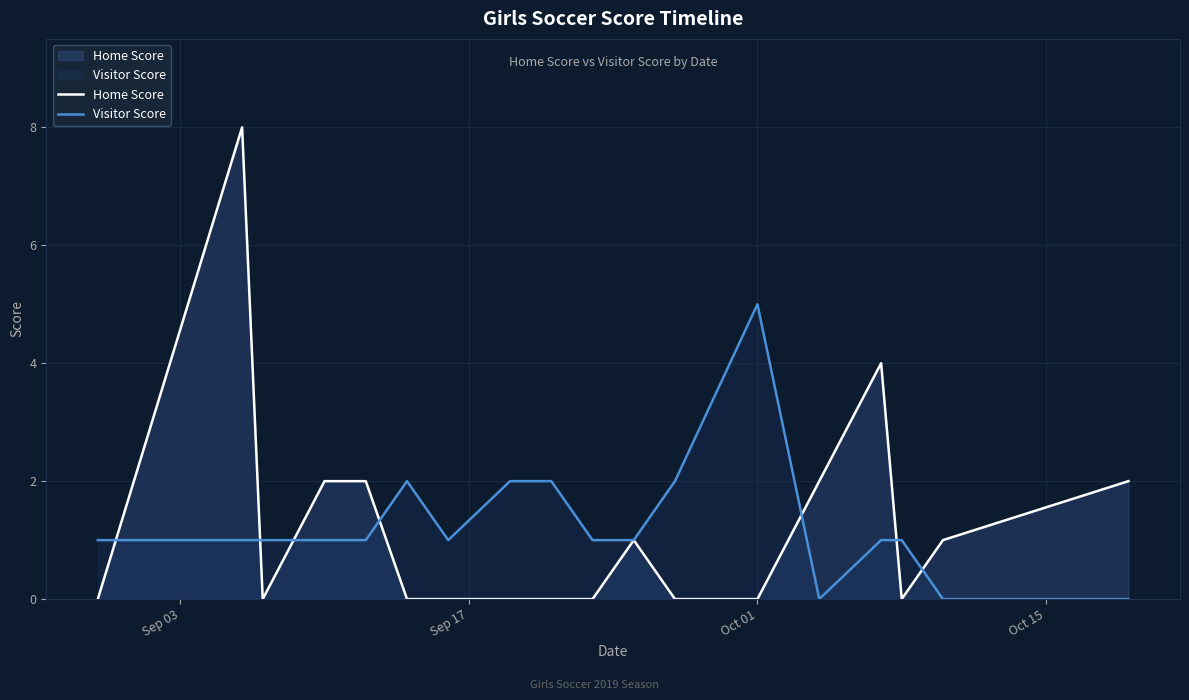

Which series has the largest range (max minus min)?

Home Score